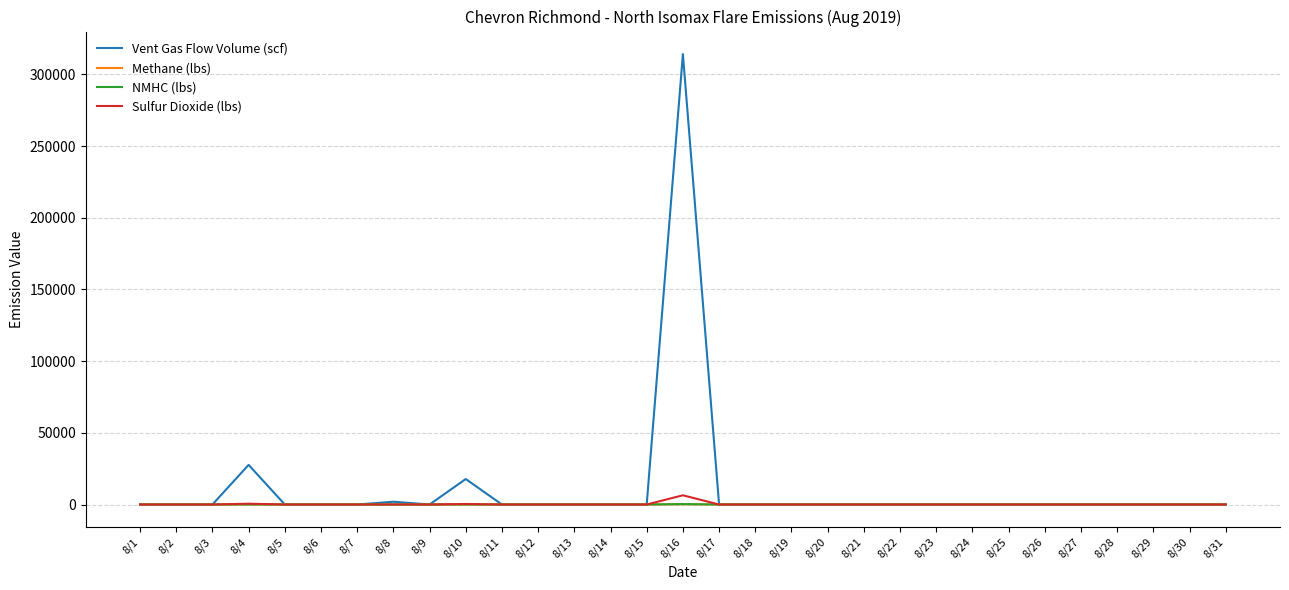

What is the greatest value displayed?

314201.9